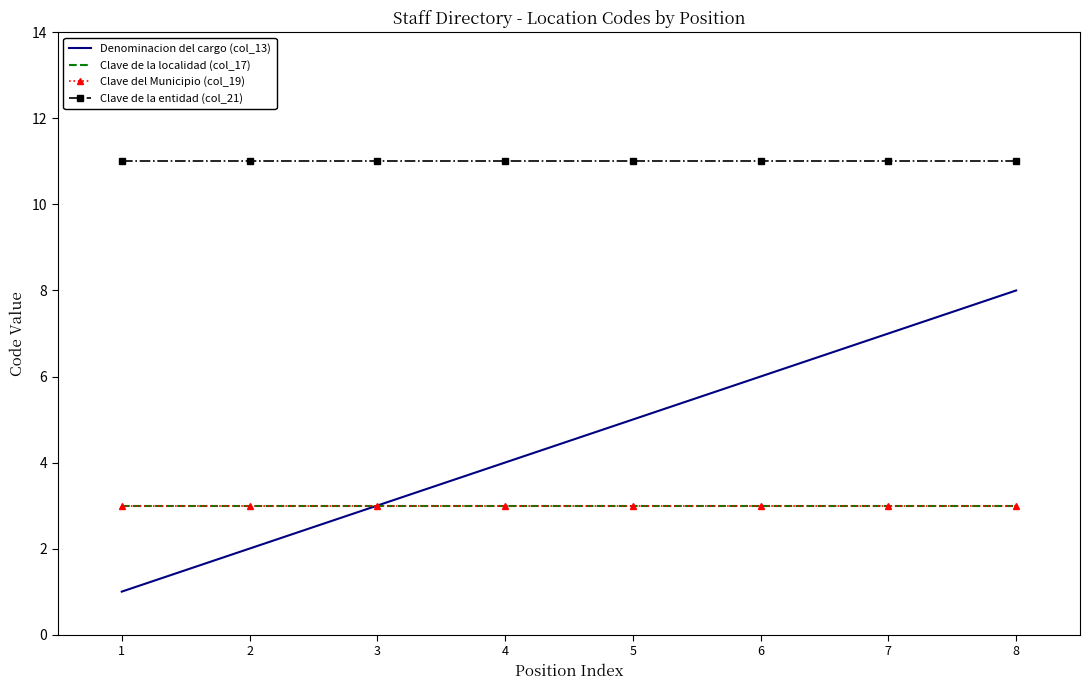

At which category is the sum across all series the highest?

8